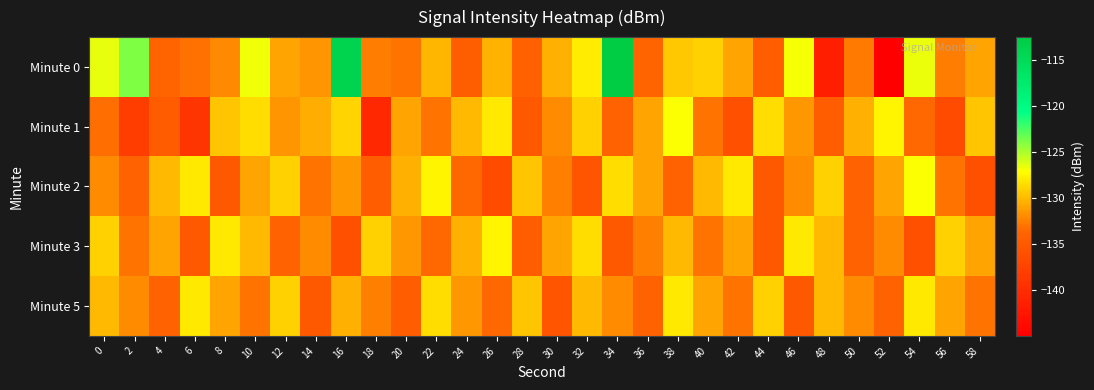

What is the greatest value displayed?

-112.5